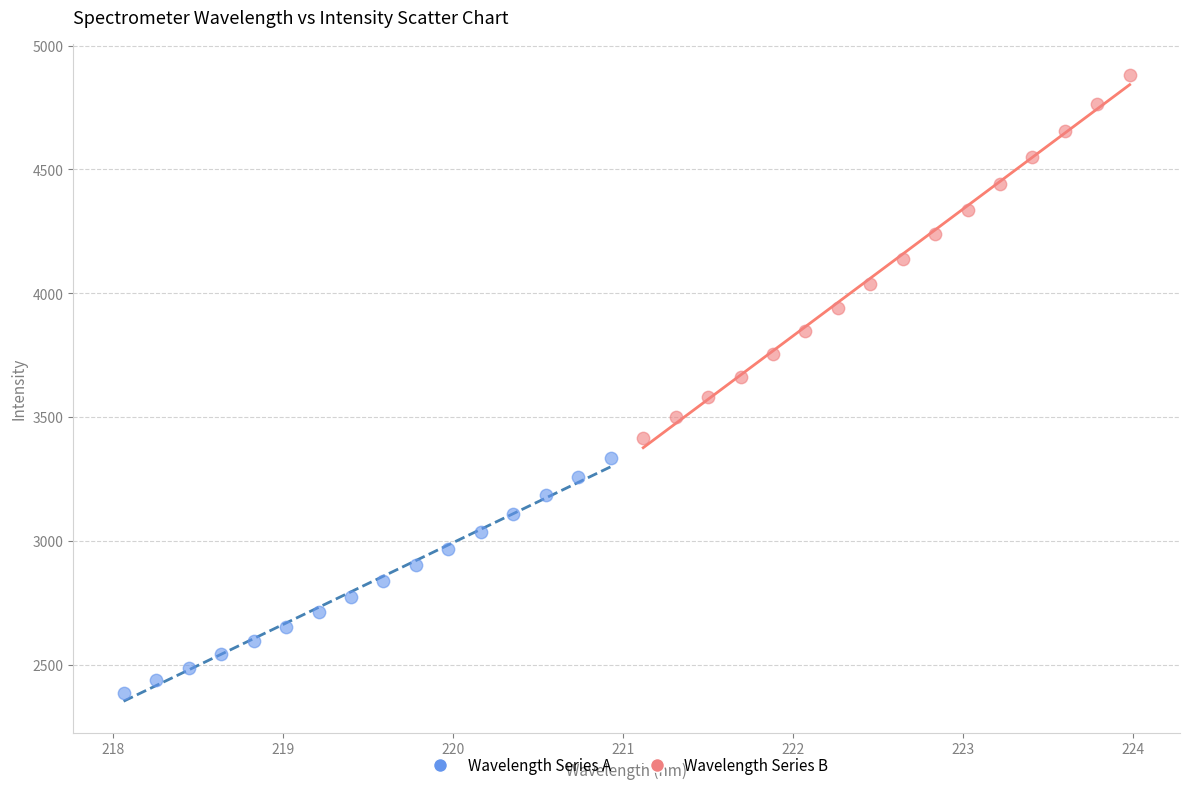

Which series contains the highest Y value?

Wavelength Series B